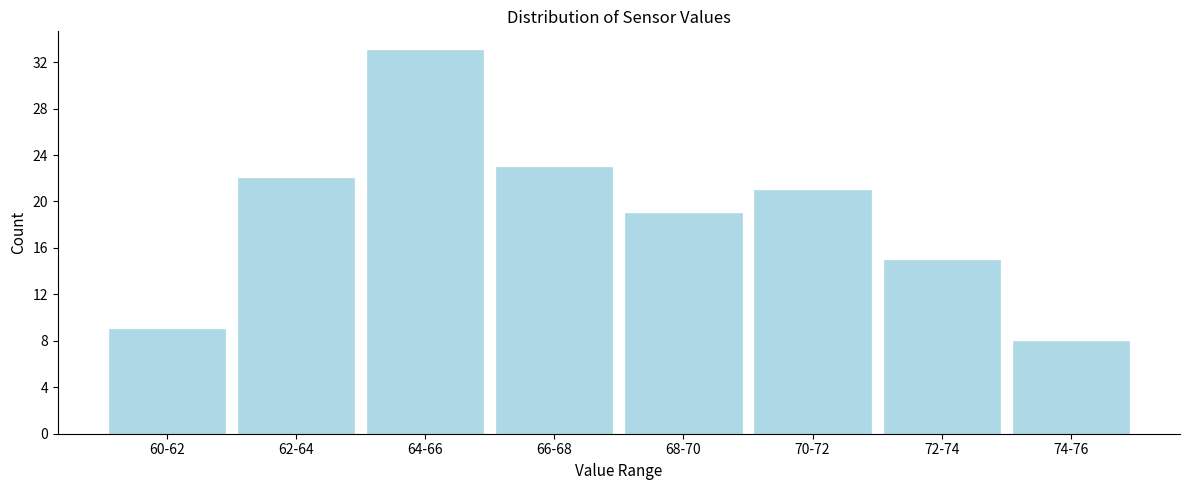

Reading left to right, what are all the values shown in this chart?

9	22	33	23	19	21	15	8